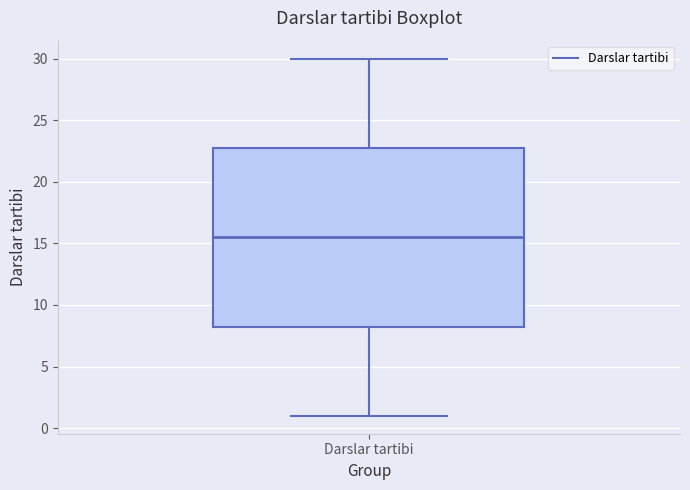

Read this box plot against the y-axis: the position of the median line, the range covered by the box, and the ends of both whiskers. The values are not printed on the chart, so give them approximately, as read against the axis.

median 15.5, box 8.5 to 23.0, whiskers 1.0 to 30.0